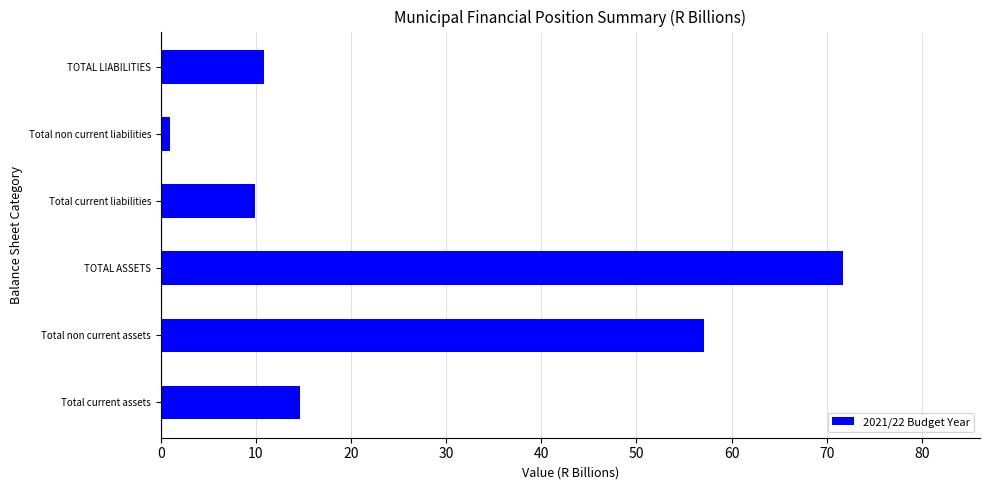

What is the difference between the maximum and second lowest values?

61.9